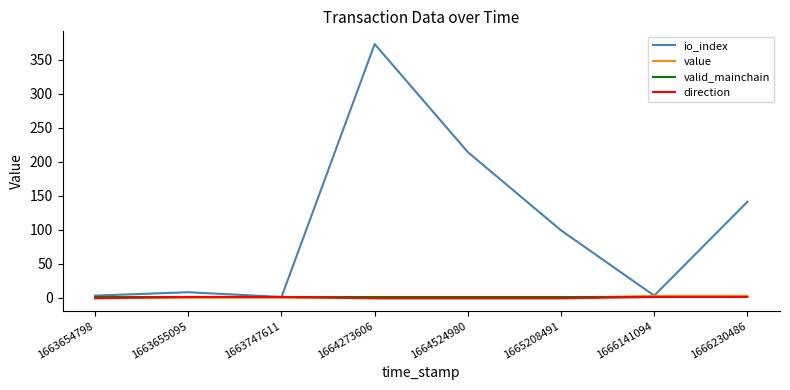

What is the maximum value for value?

2.5